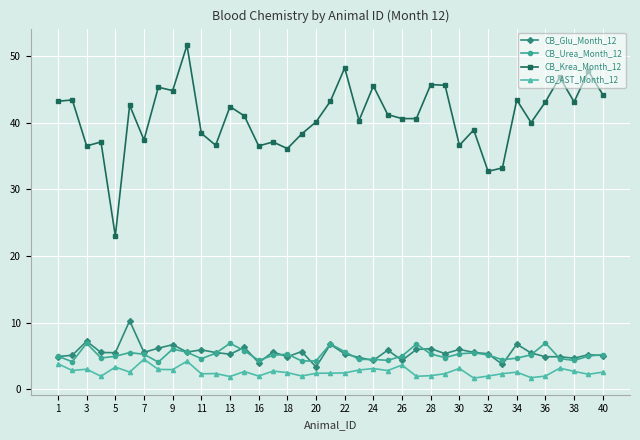

Which series has the largest total across all categories?

CB_Krea_Month_12